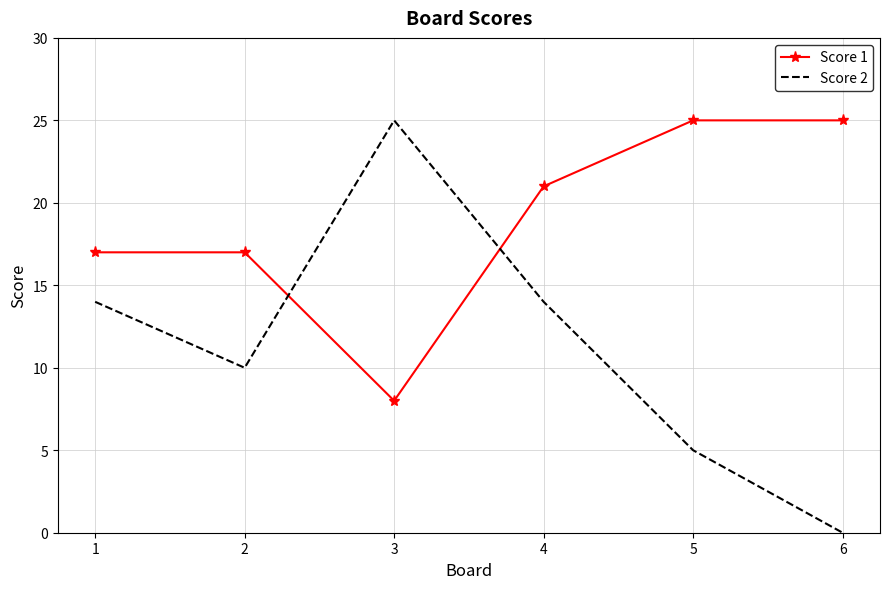

What is the total value across all series at 2?

27